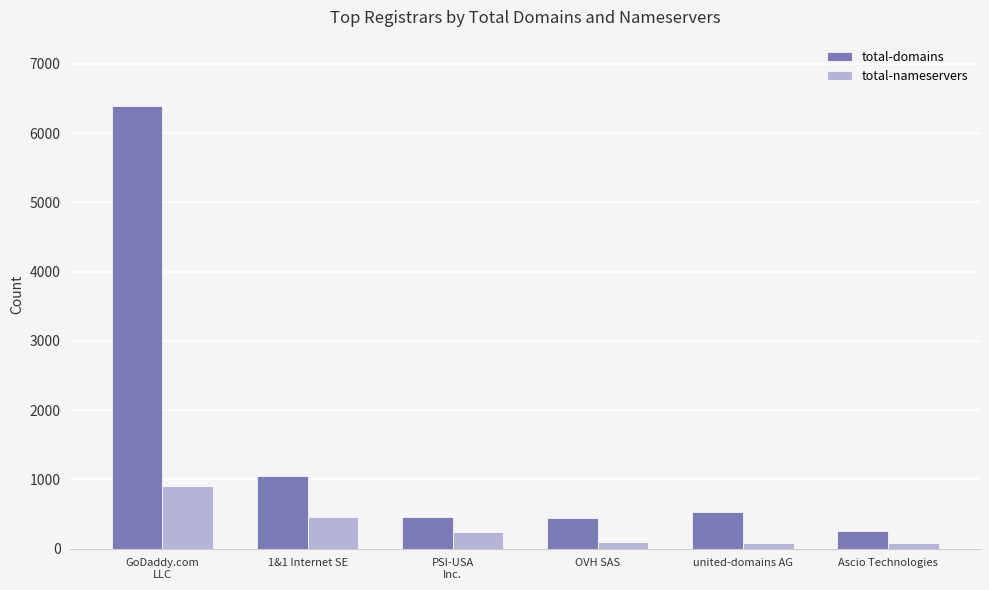

At which category is the sum across all series the highest?

GoDaddy.com
LLC